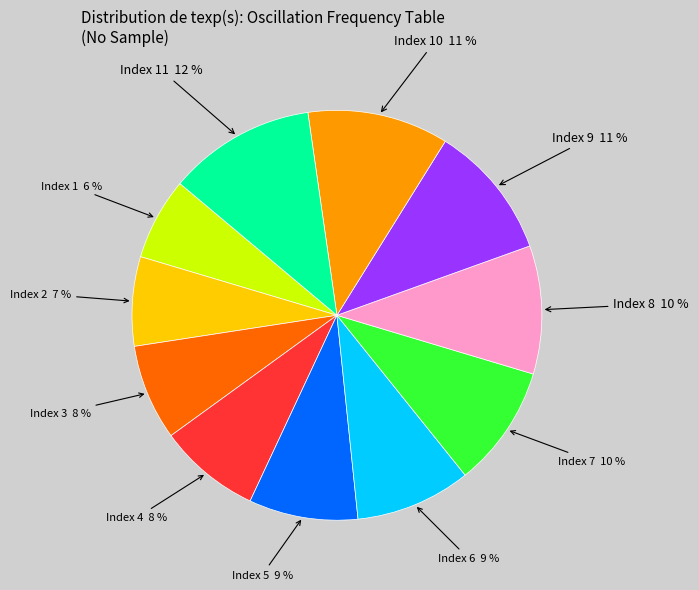

How many slices are in this pie chart?

11